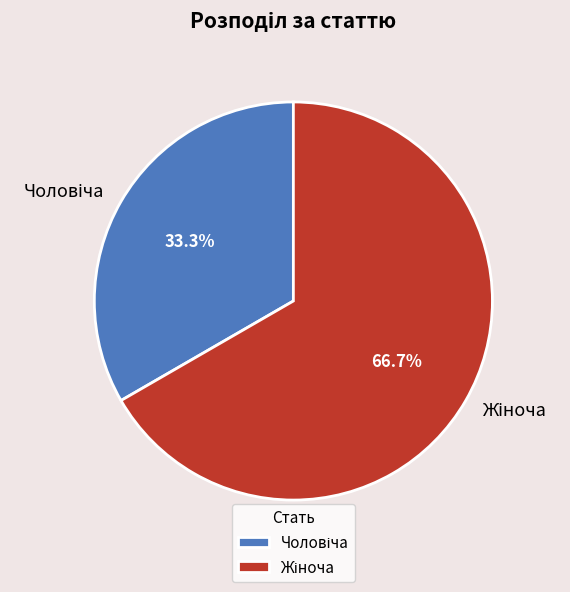

Is there a majority slice in this chart?

Yes